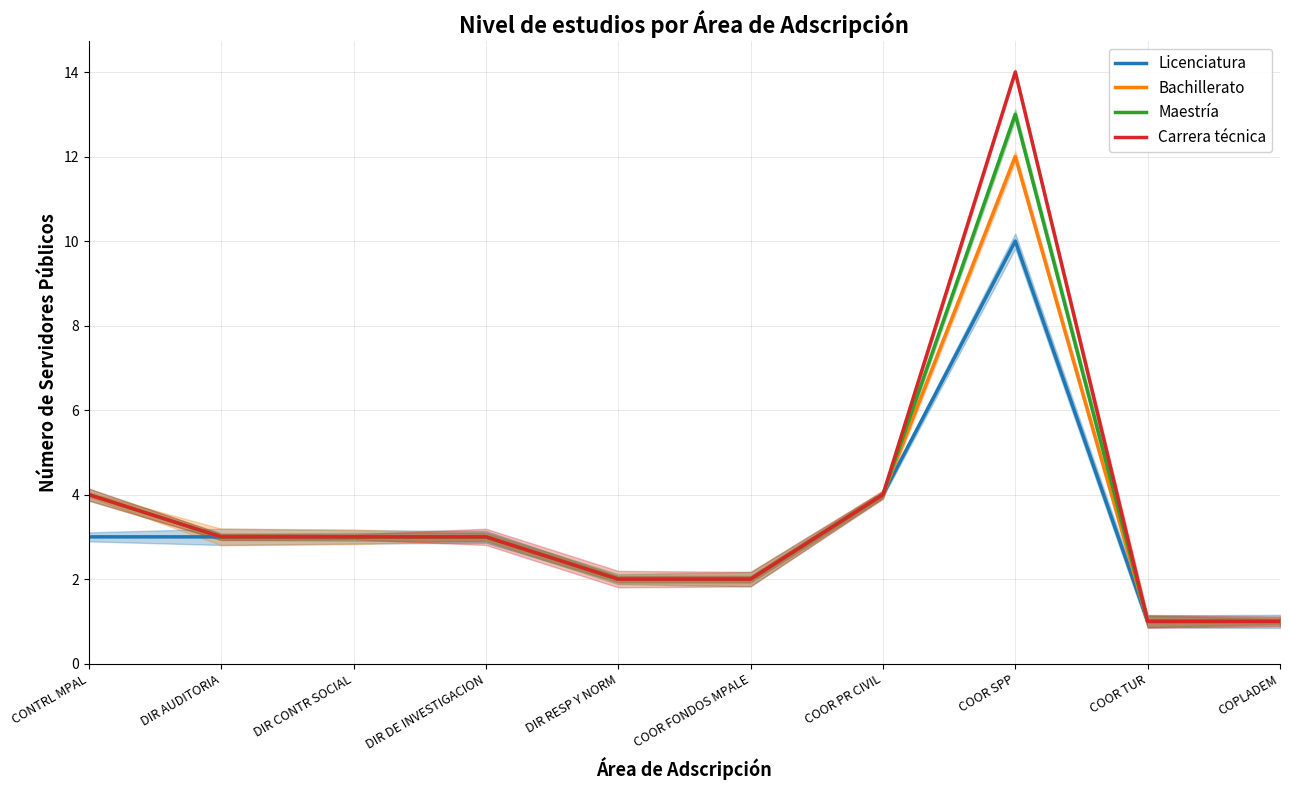

Rank the series by their average value, from lowest to highest.

Licenciatura, Bachillerato, Maestría, Carrera técnica